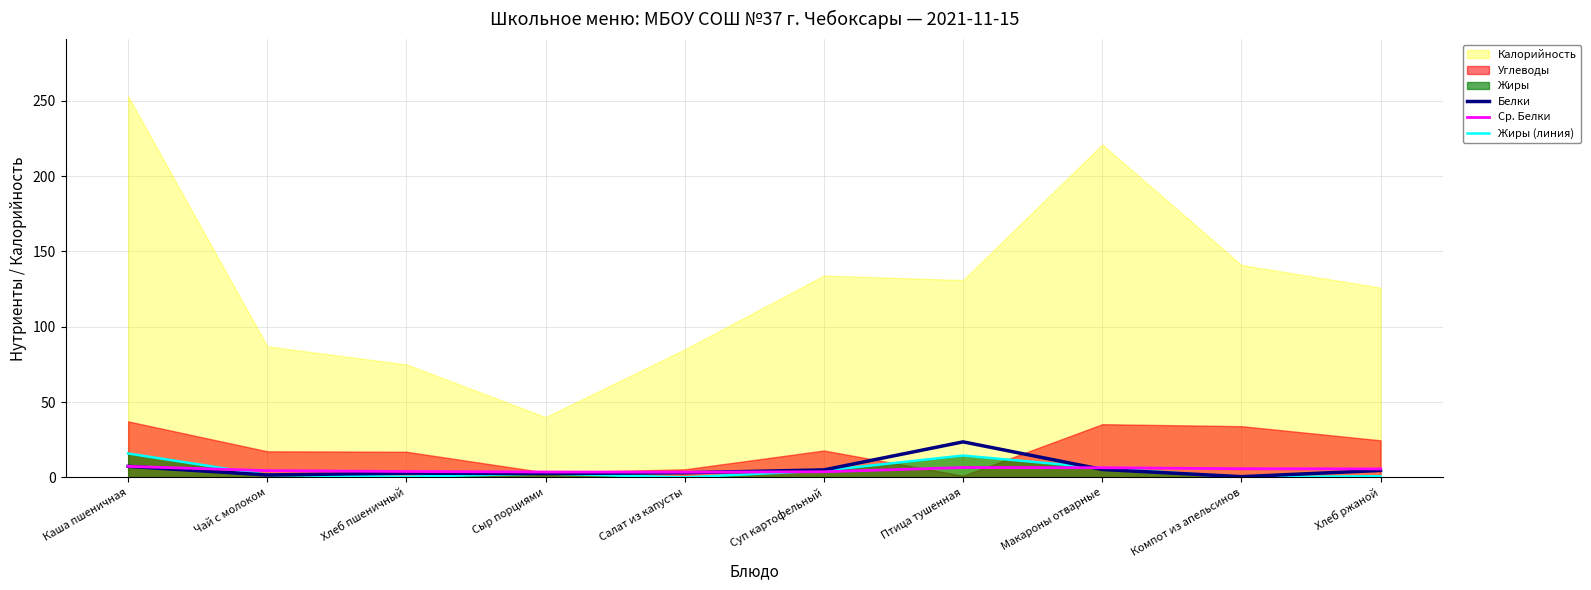

After their last crossing, which series has the higher values: Белки or Жиры (линия)?

Белки